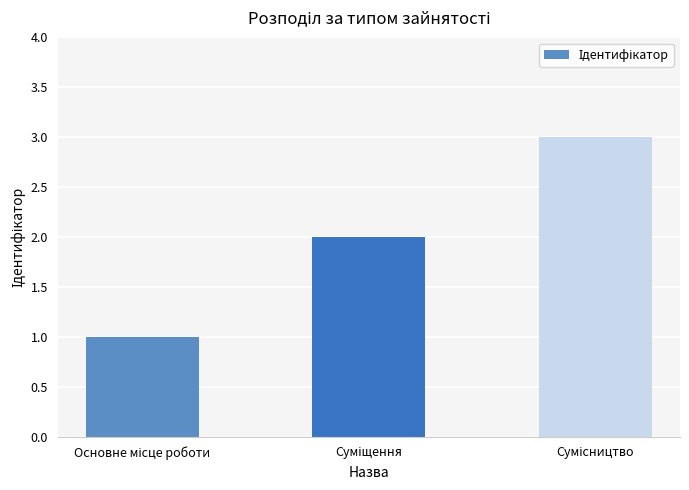

What is the maximum value shown in the chart?

3